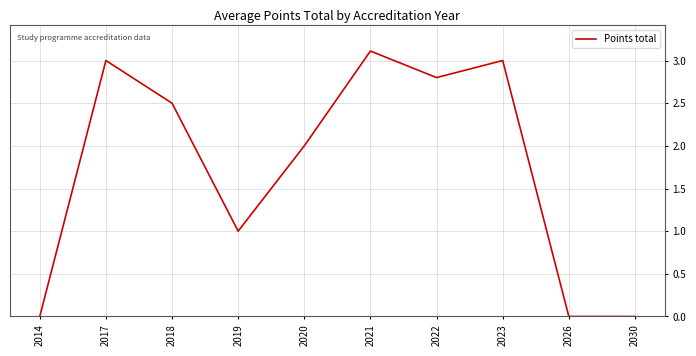

What is the maximum value shown in the chart?

3.1